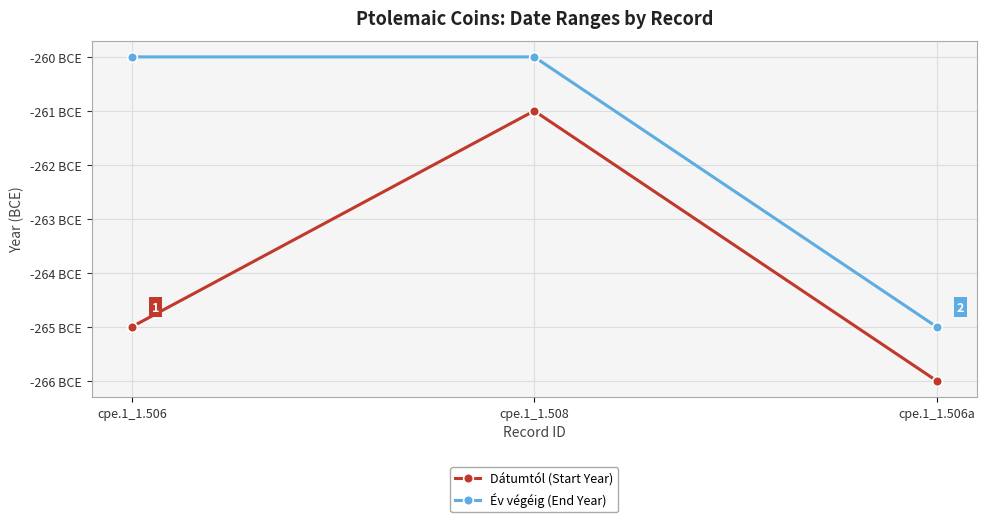

Where is Év végéig (End Year) nearest to the value -262?

cpe.1_1.506